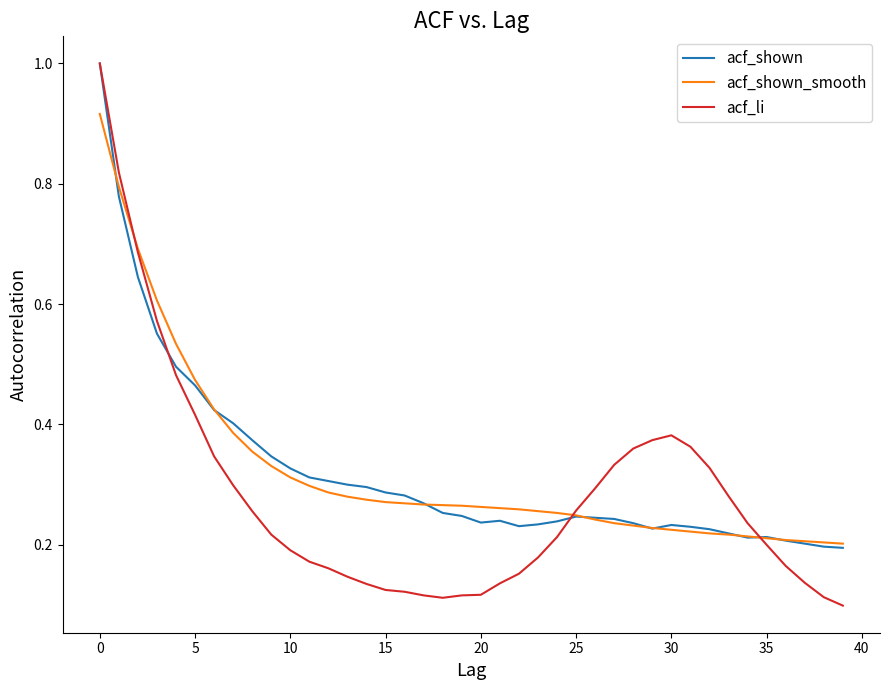

What is the greatest value displayed?

1.0